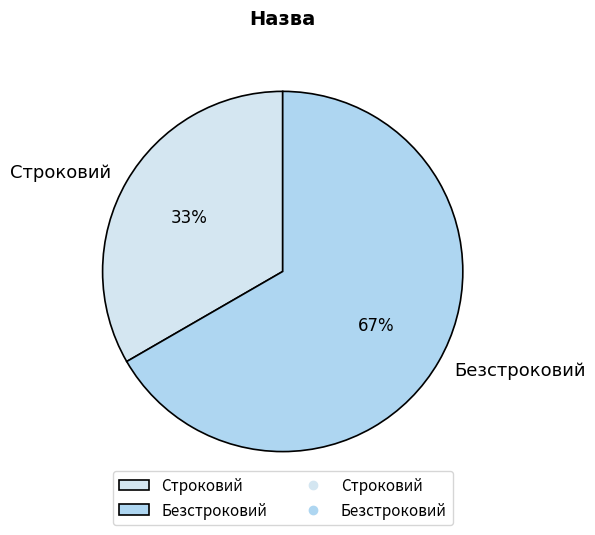

To the nearest percent, what portion does Безстроковий represent?

67%